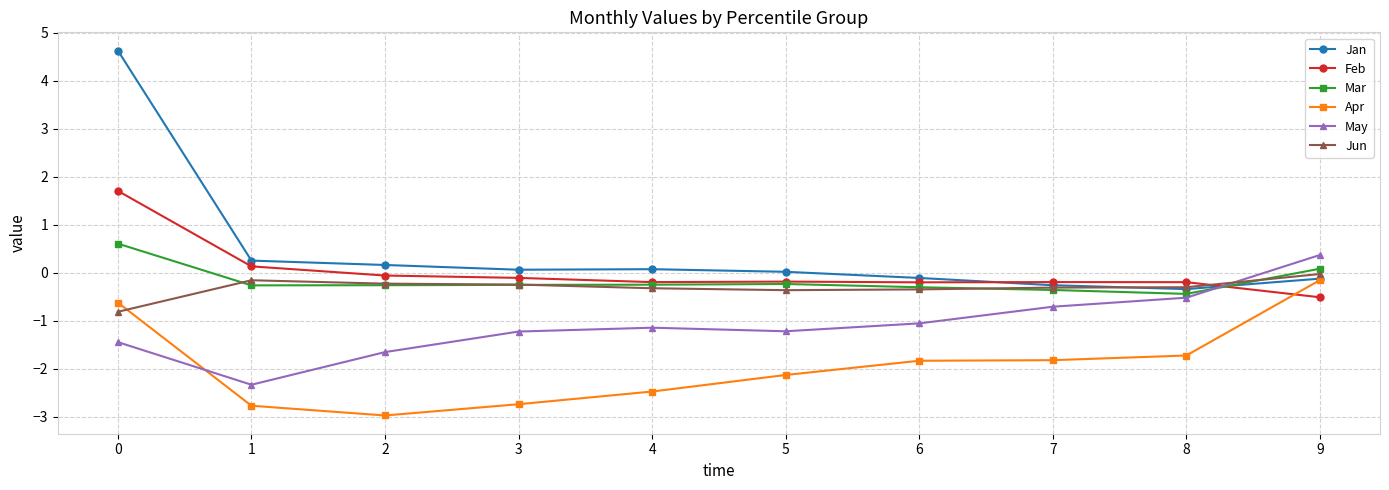

What is the difference between the highest and lowest values at 9?

0.9